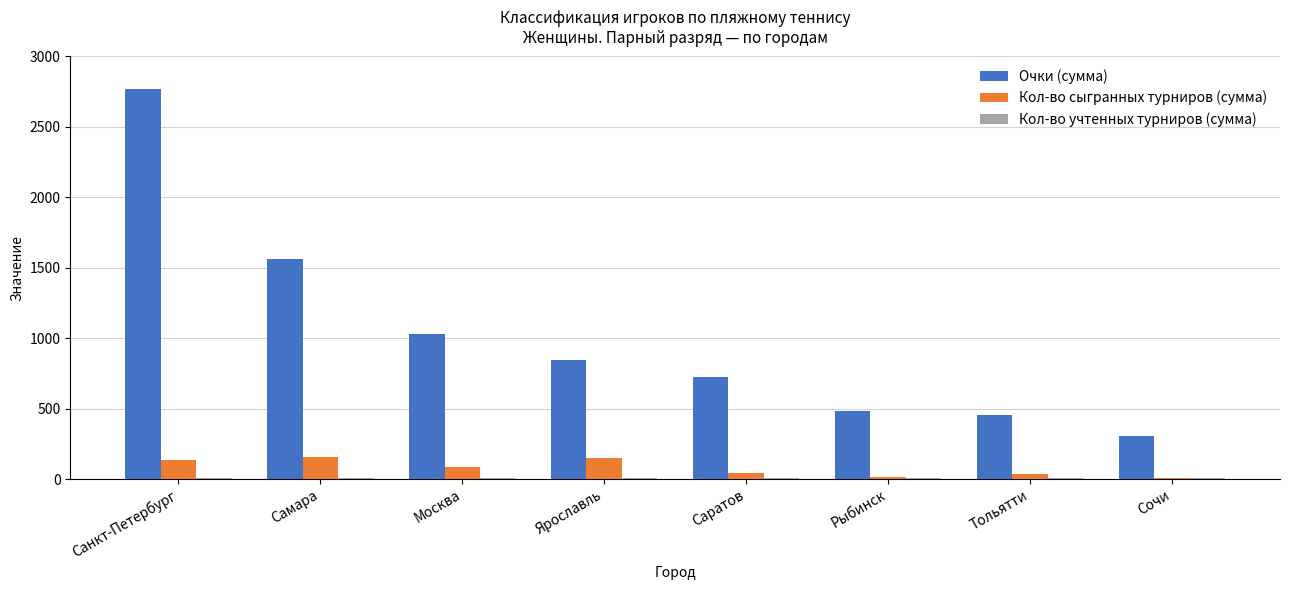

Which category has the highest value across all series?

Санкт-Петербург